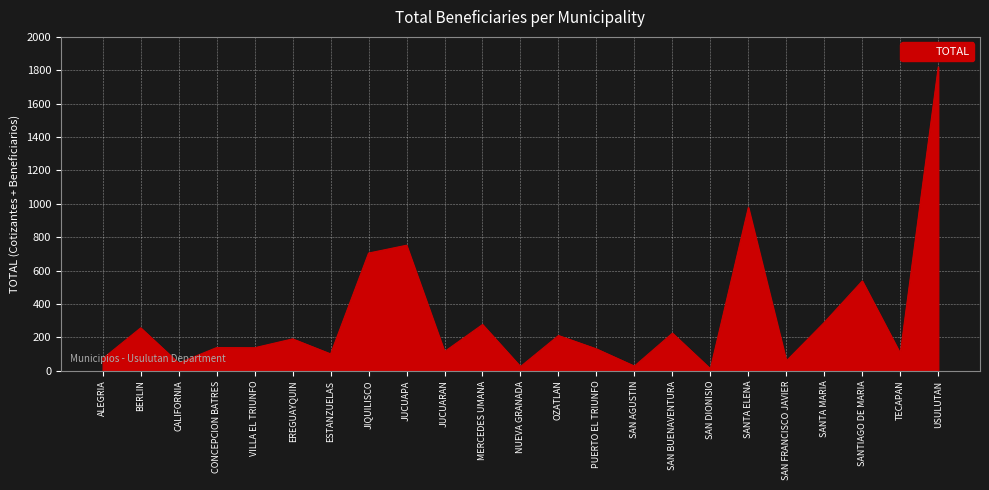

Where is the first local minimum?

CALIFORNIA